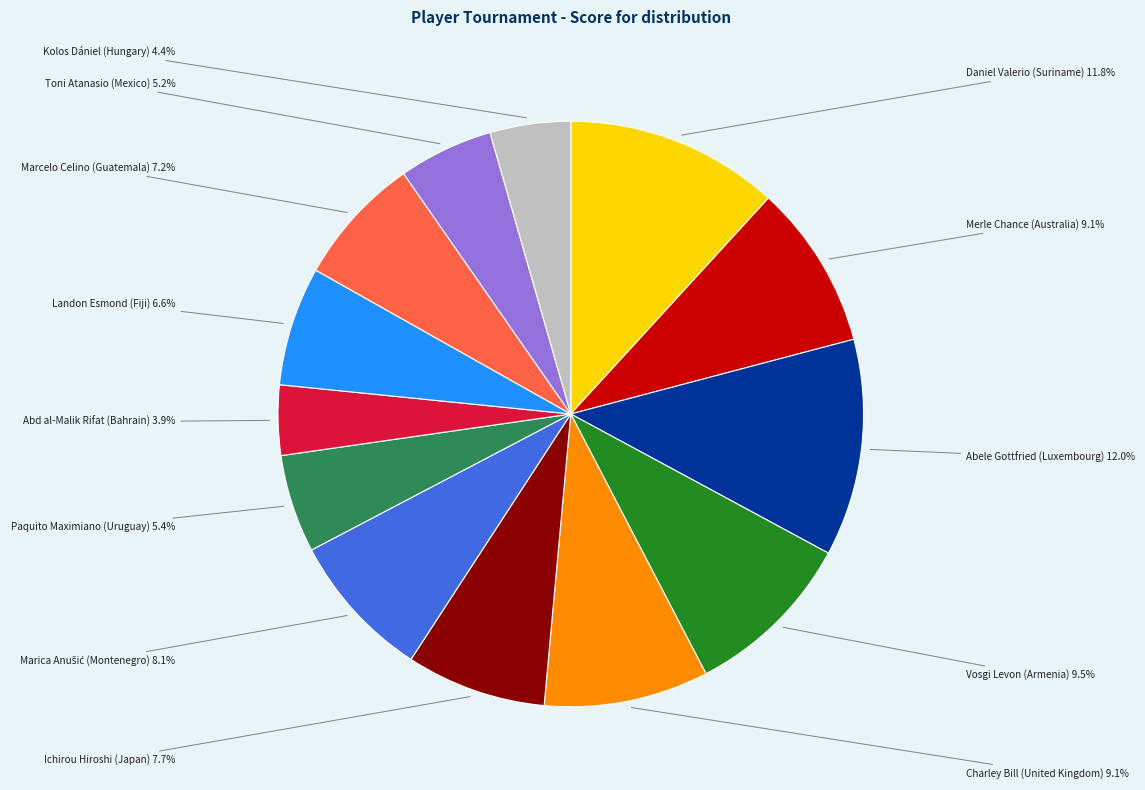

To the nearest percent, what is the difference between the largest and smallest slice percentages?

8%